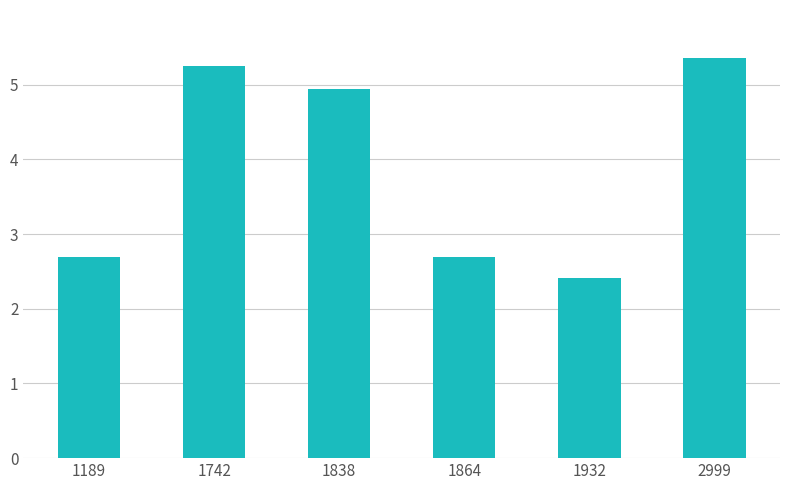

What value does the data have at 1838?

4.9